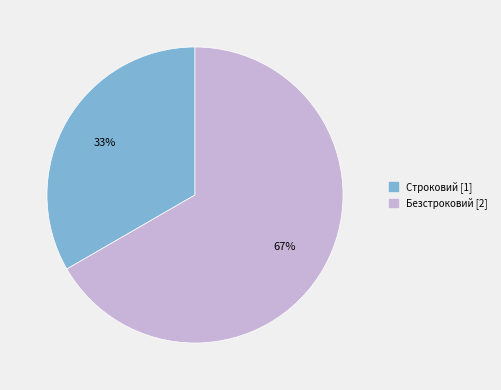

What percentage is the Строковий slice, to the nearest percent?

33%